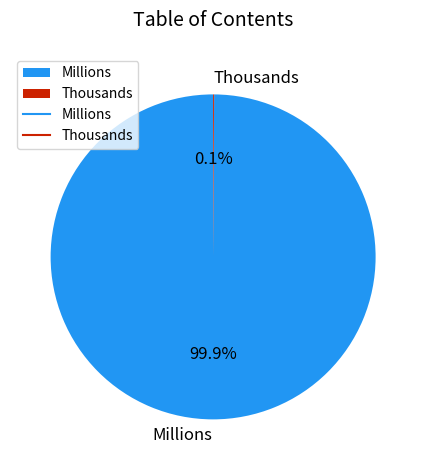

What portion of the pie excludes Millions?

0.1%